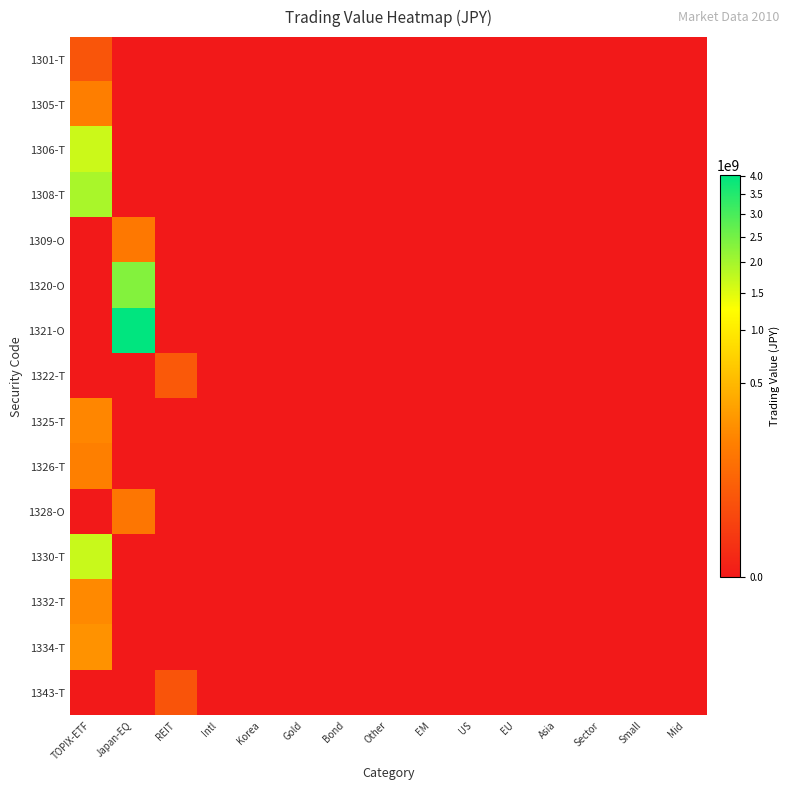

Which series has the widest spread of values?

1321-O